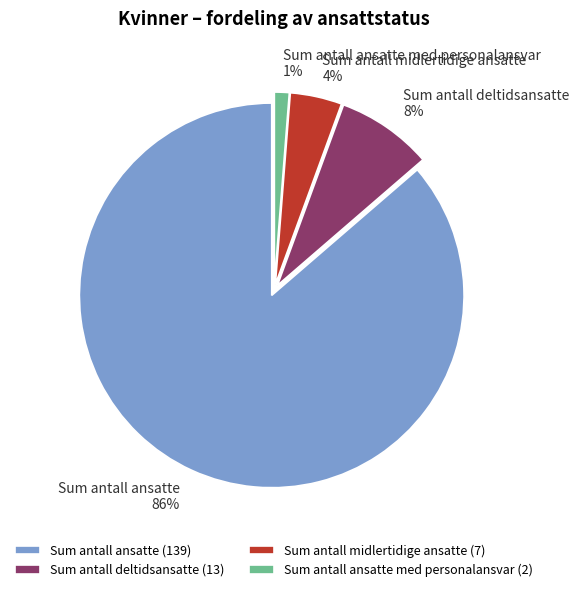

To the nearest percent, what is the combined percentage of Sum antall deltidsansatte and Sum antall ansatte med personalansvar?

9%